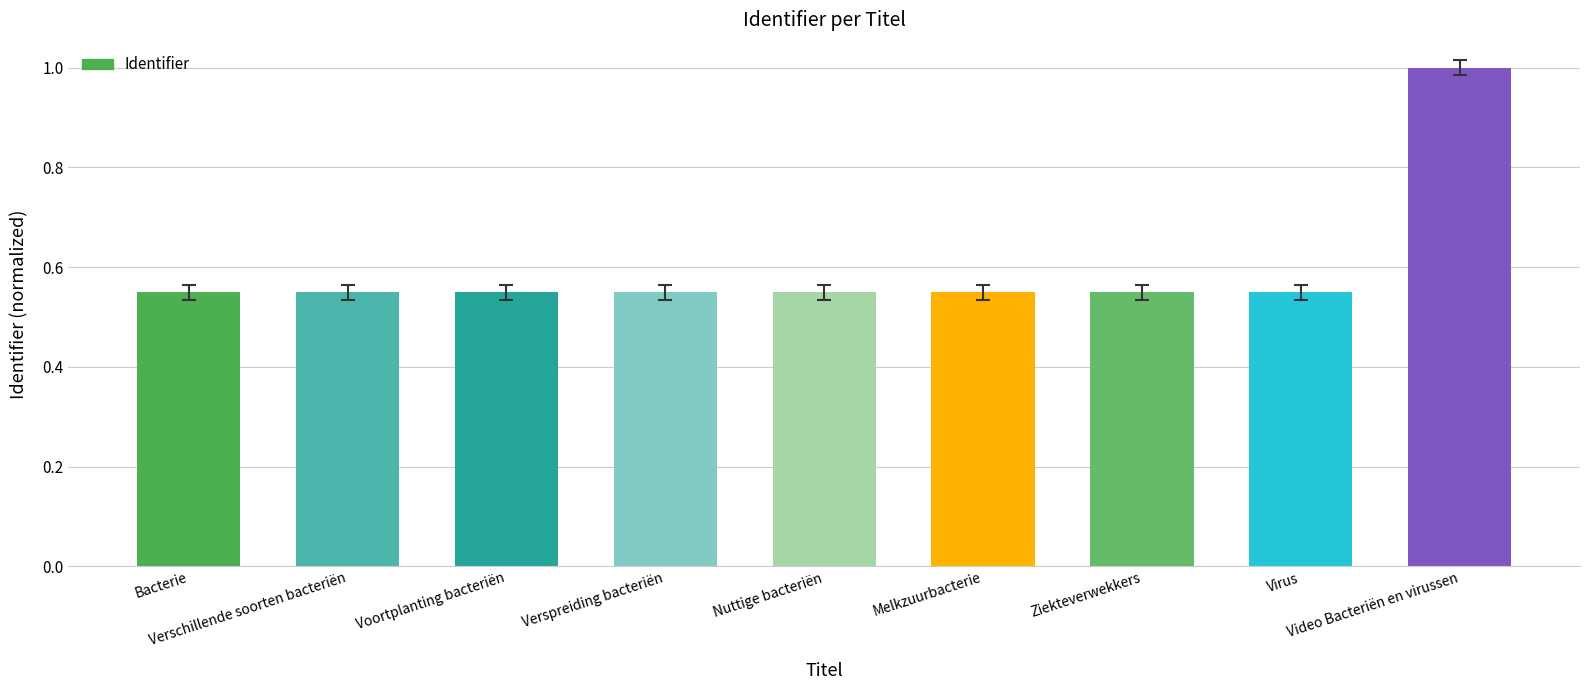

What is the average value?

0.6